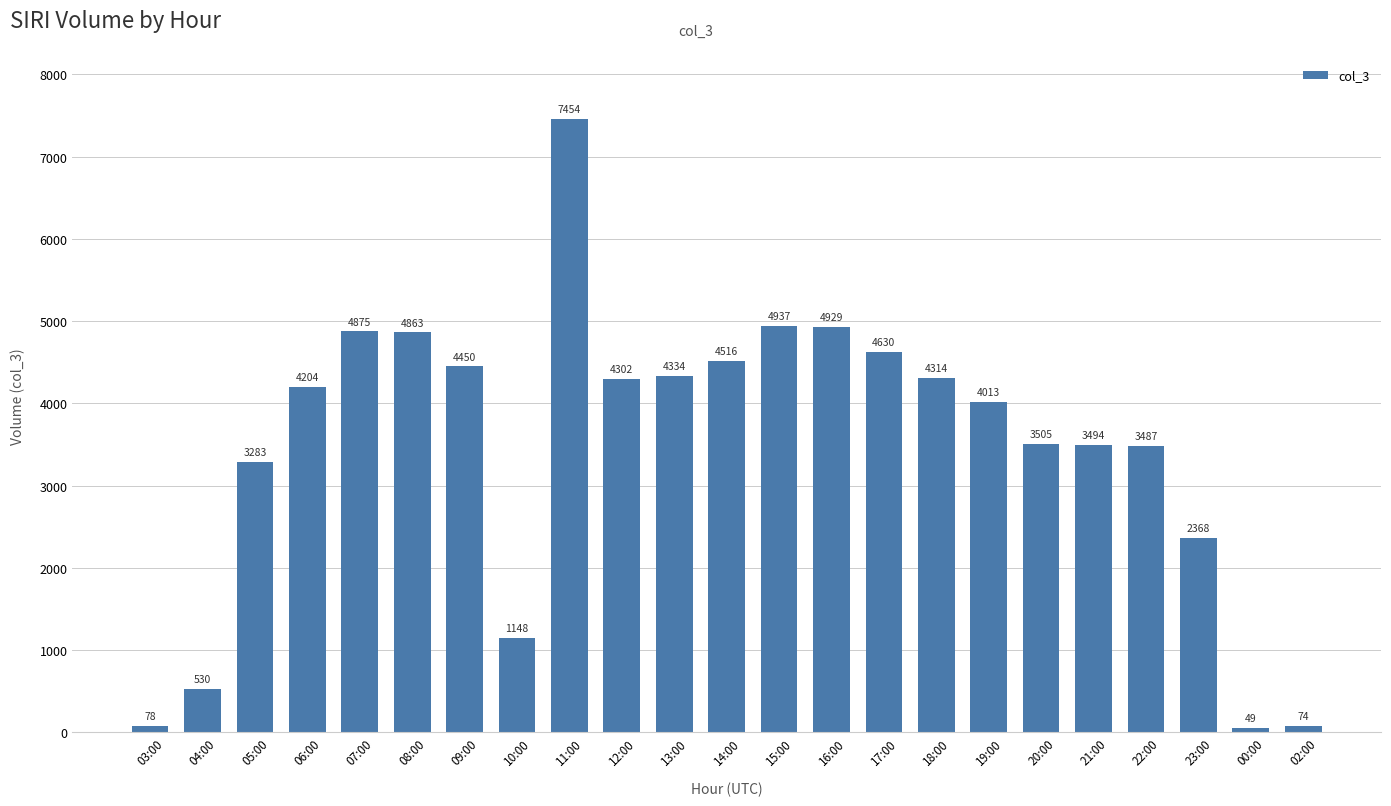

What is the label of the 23rd bar from the right?

03:00